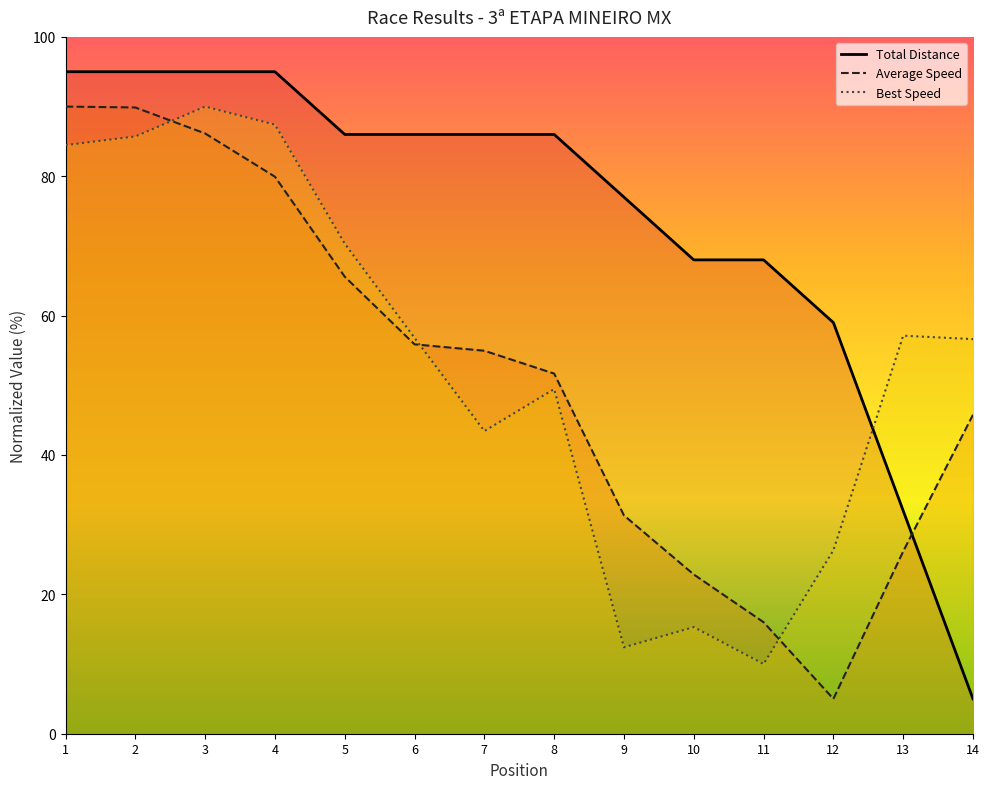

True or false: Total Laps and Best Lap time intersect in this chart.

True